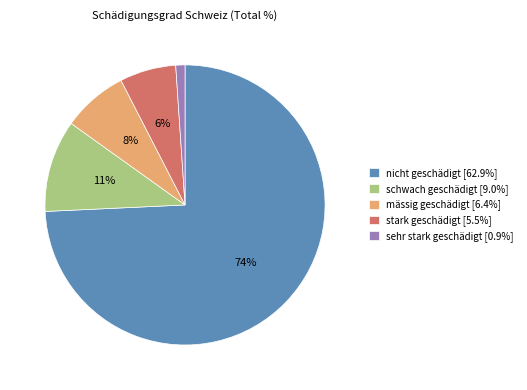

What percentage is the schwach geschädigt slice, to the nearest percent?

11%